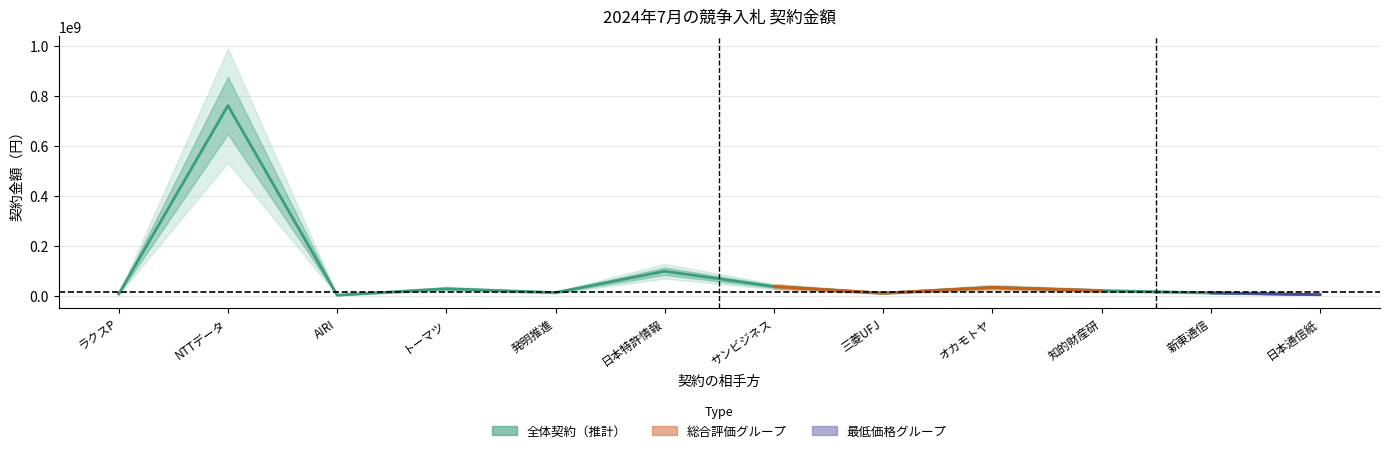

What is the average value?

84872528